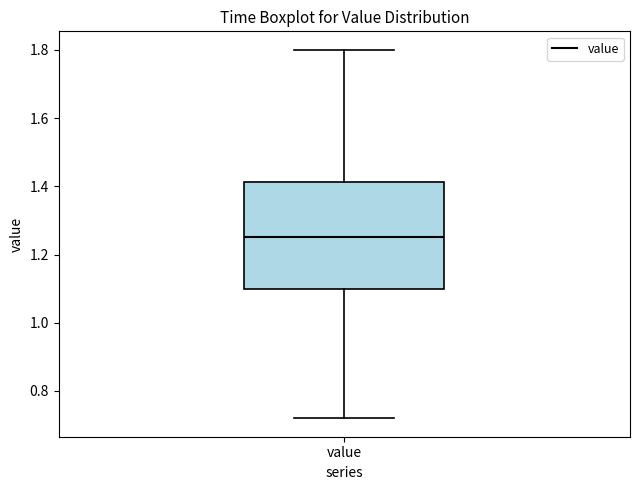

Read this box plot against the y-axis: the position of the median line, the range covered by the box, and the ends of both whiskers. The values are not printed on the chart, so give them approximately, as read against the axis.

median 1.26, box 1.10 to 1.42, whiskers 0.72 to 1.80